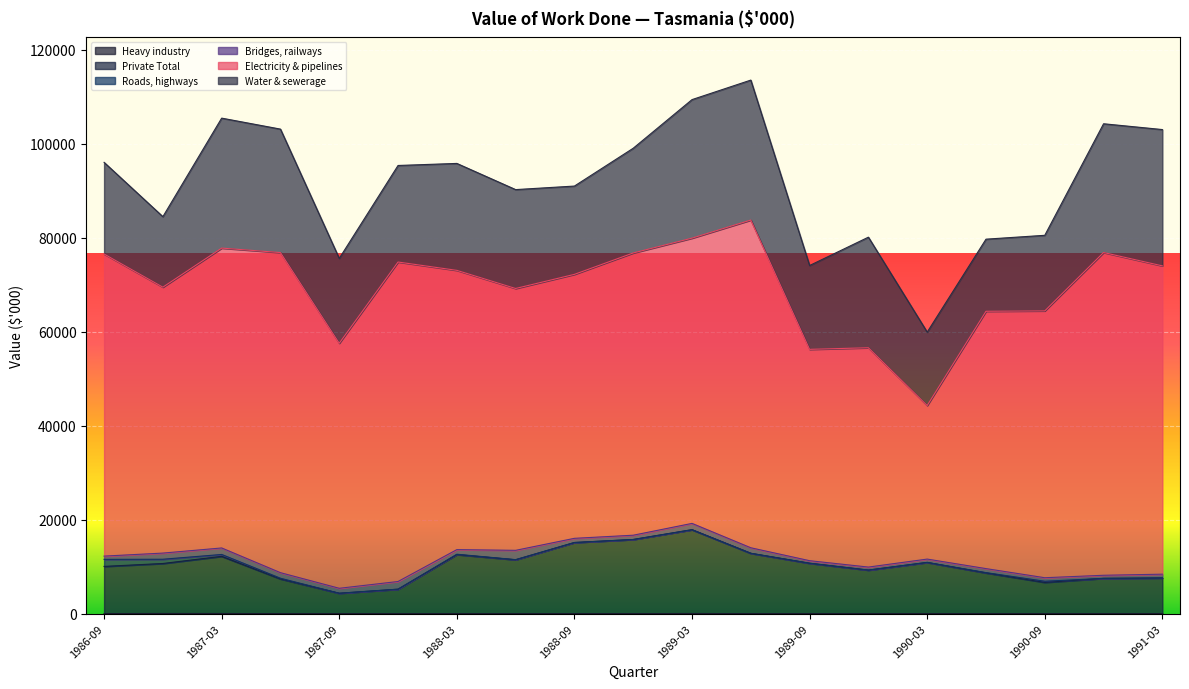

How many lines are shown in the chart?

6